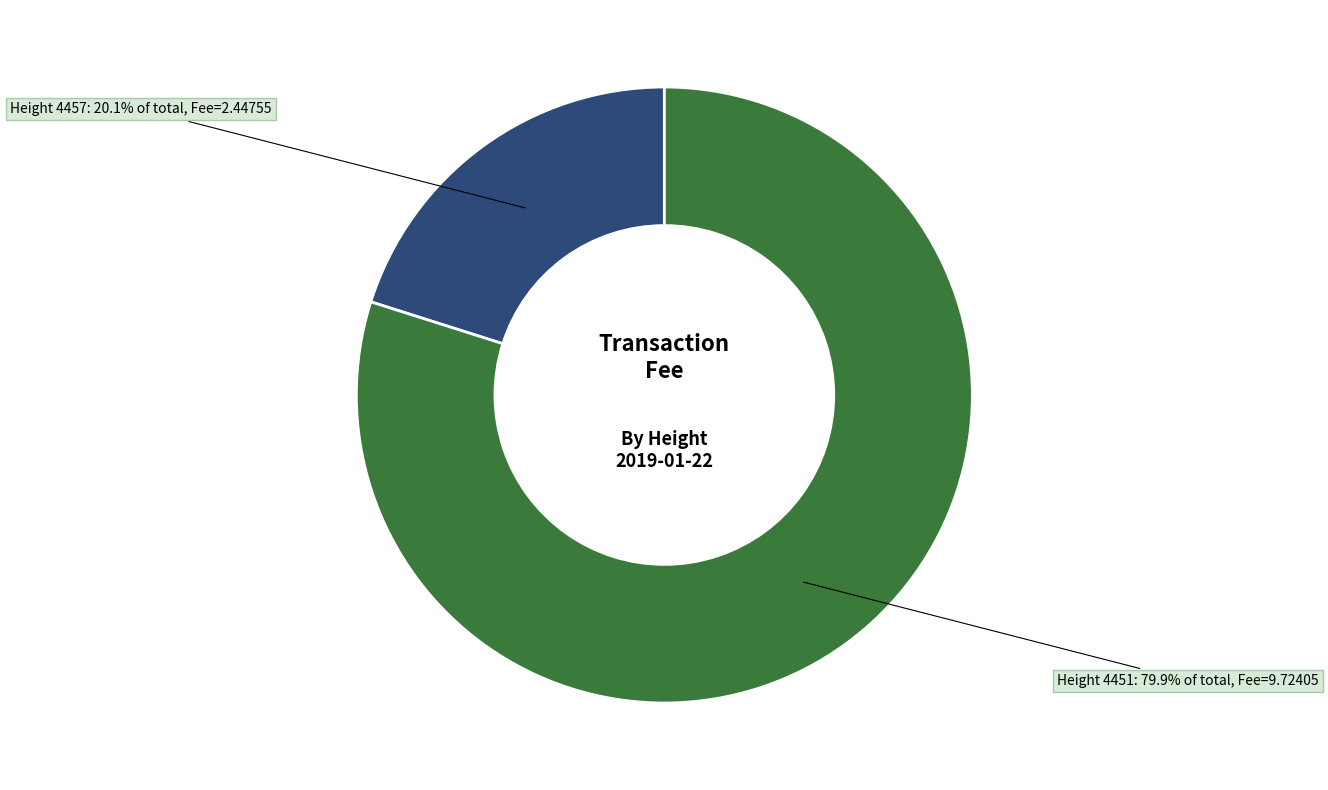

How many slices are in this pie chart?

2